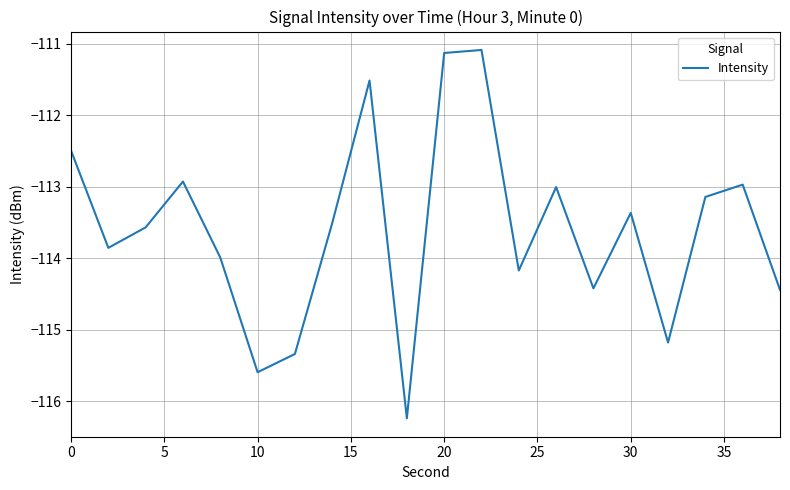

What is the minimum value shown in the chart?

-116.2